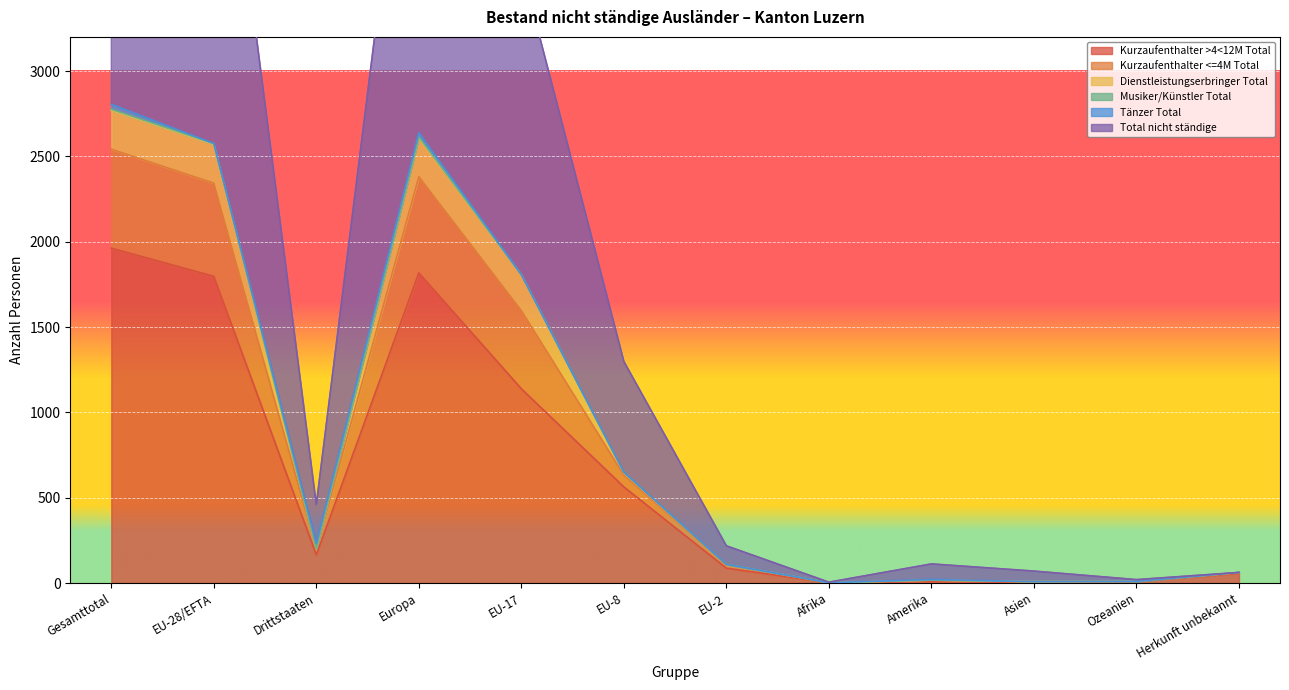

In Total nicht ständige, how many points are lower than both neighbors (excluding endpoints)?

3